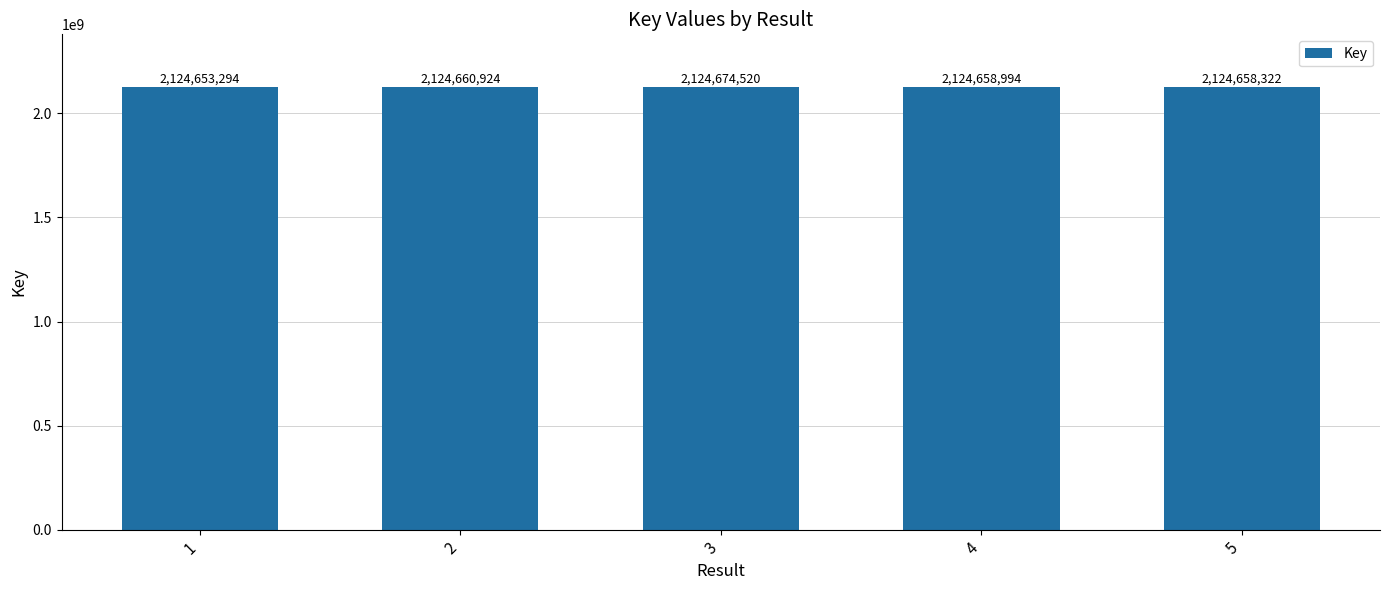

What is the value of the 4th bar from the left?

2124658994